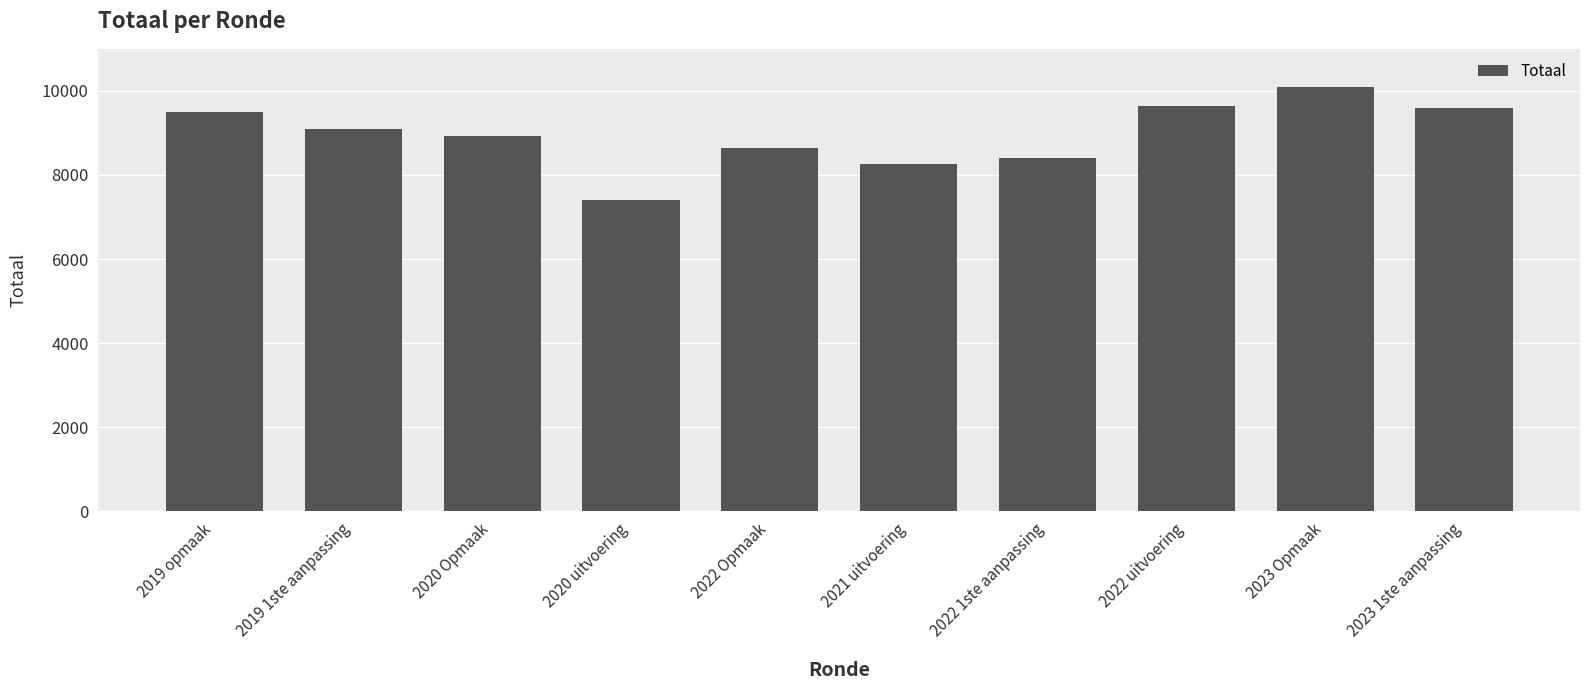

What position from the left is 2023 1ste aanpassing?

10